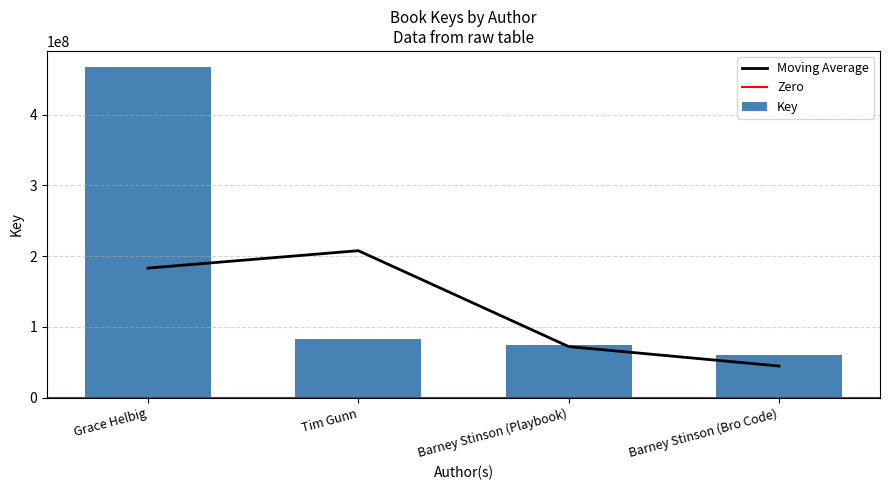

What position from the left is Barney Stinson (Playbook)?

3